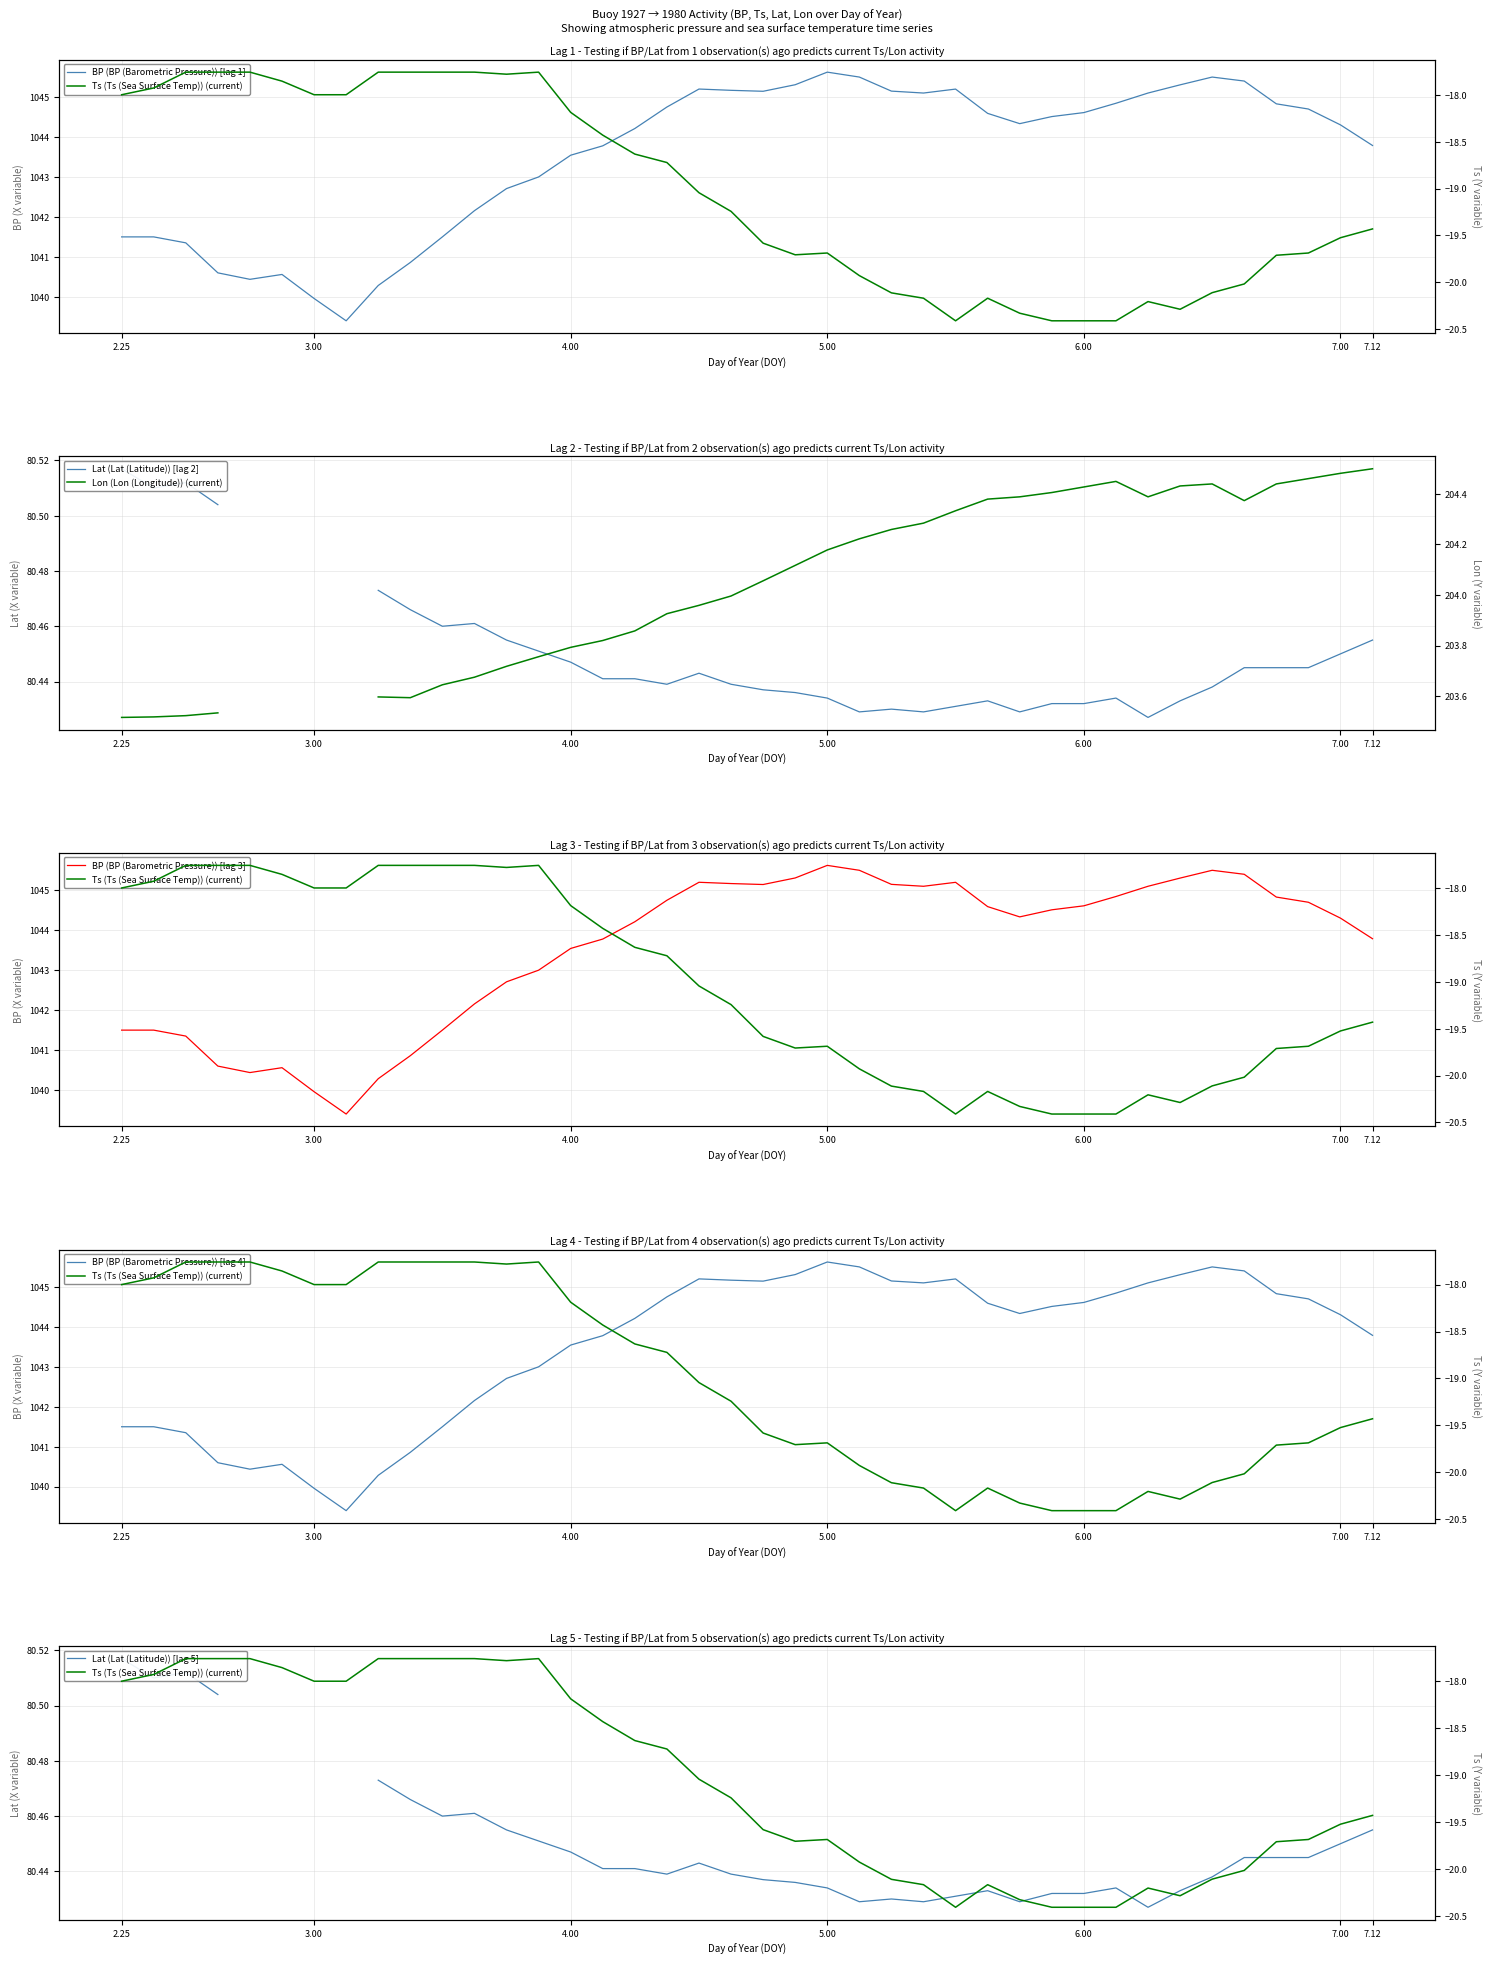

What is the value of the Ts point at the 33rd from the left?

-20.2